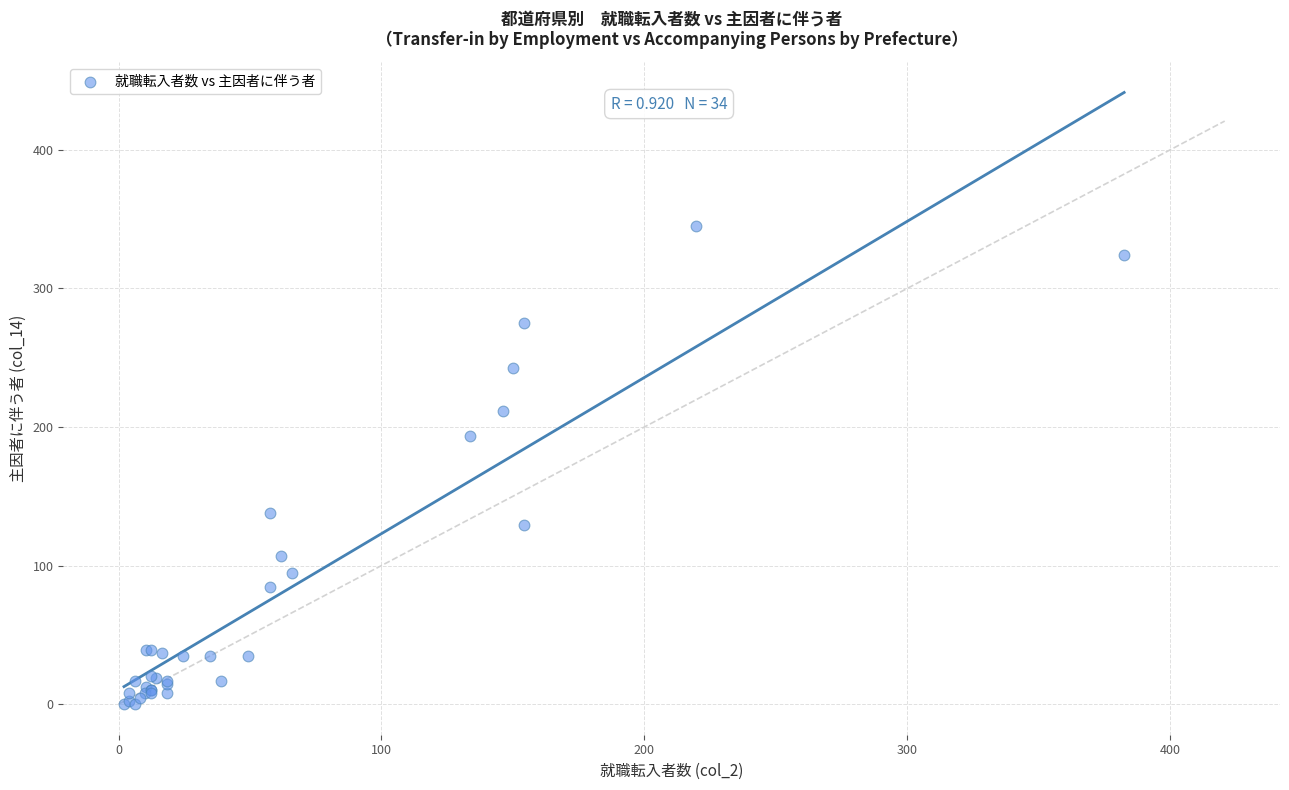

What Y value in the scatter plot is closest to 172?

193.3